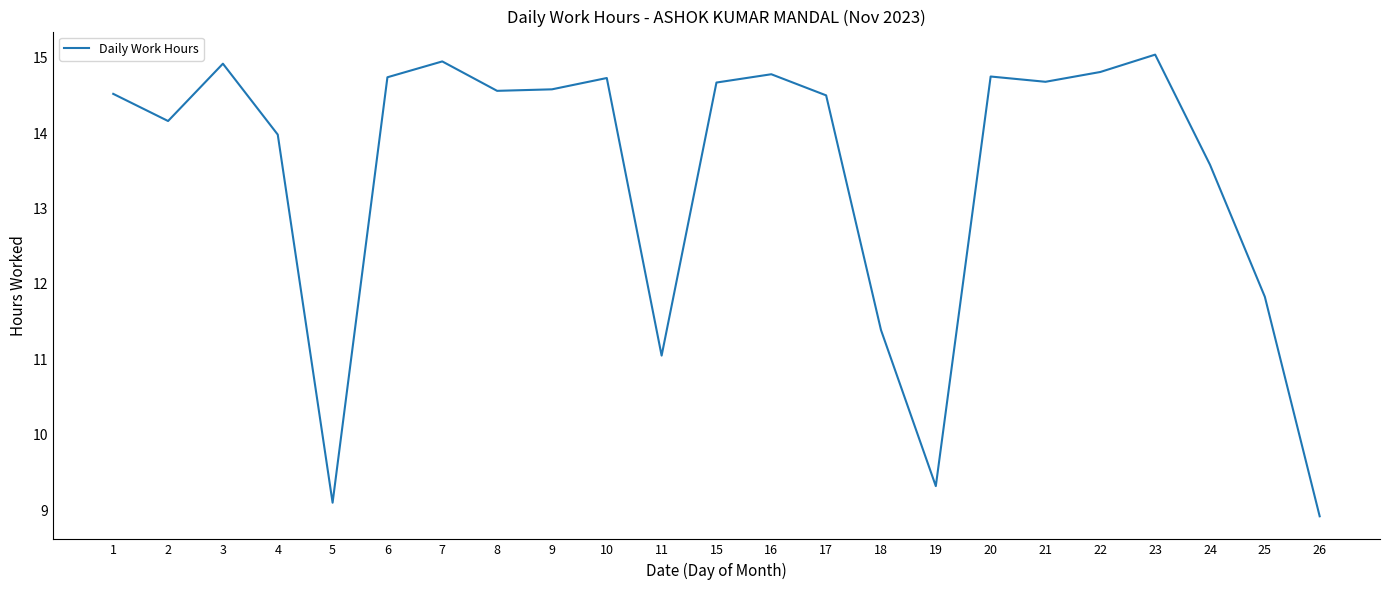

What is the change in value from 6 to 23?

+0.3